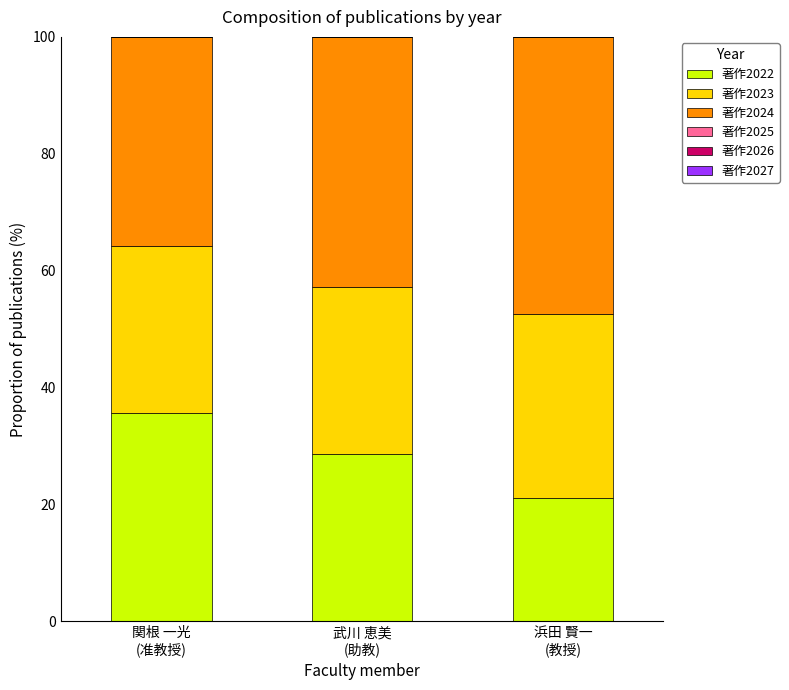

Reading left to right, transcribe the values for 著作2022.

35.7	28.6	21.1